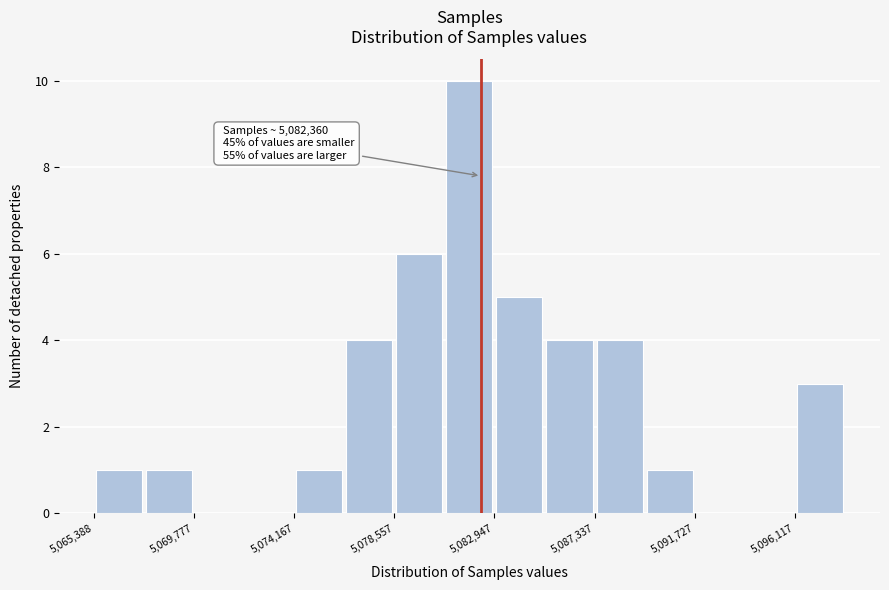

Which range on the x-axis has the tallest bar?

5081000 to 5083000